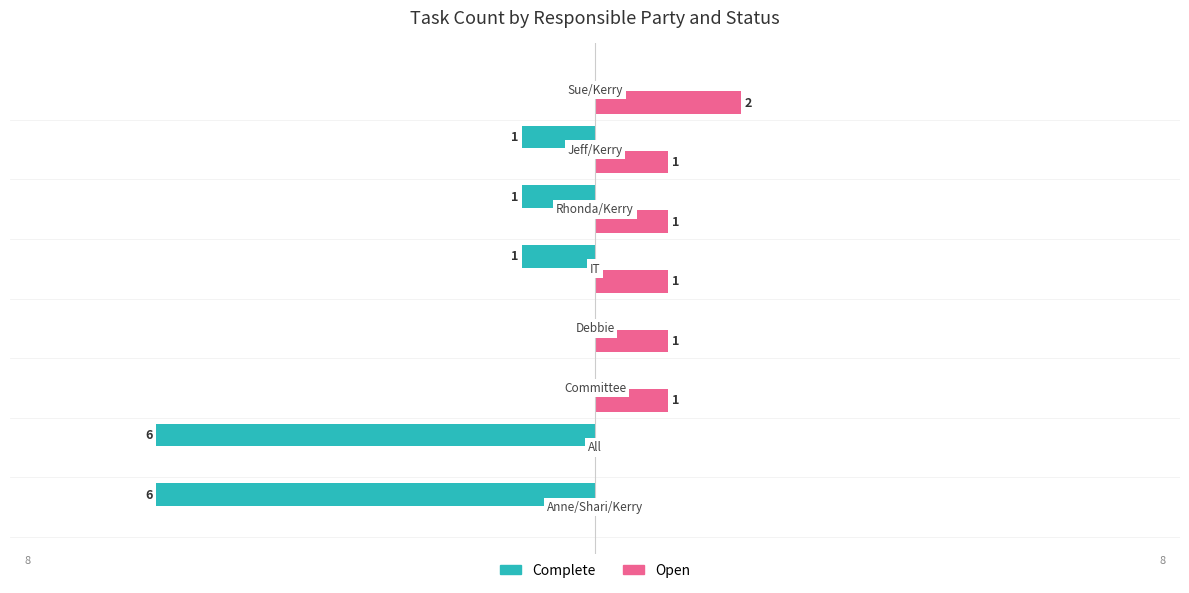

Which series has the largest total across all categories?

Open